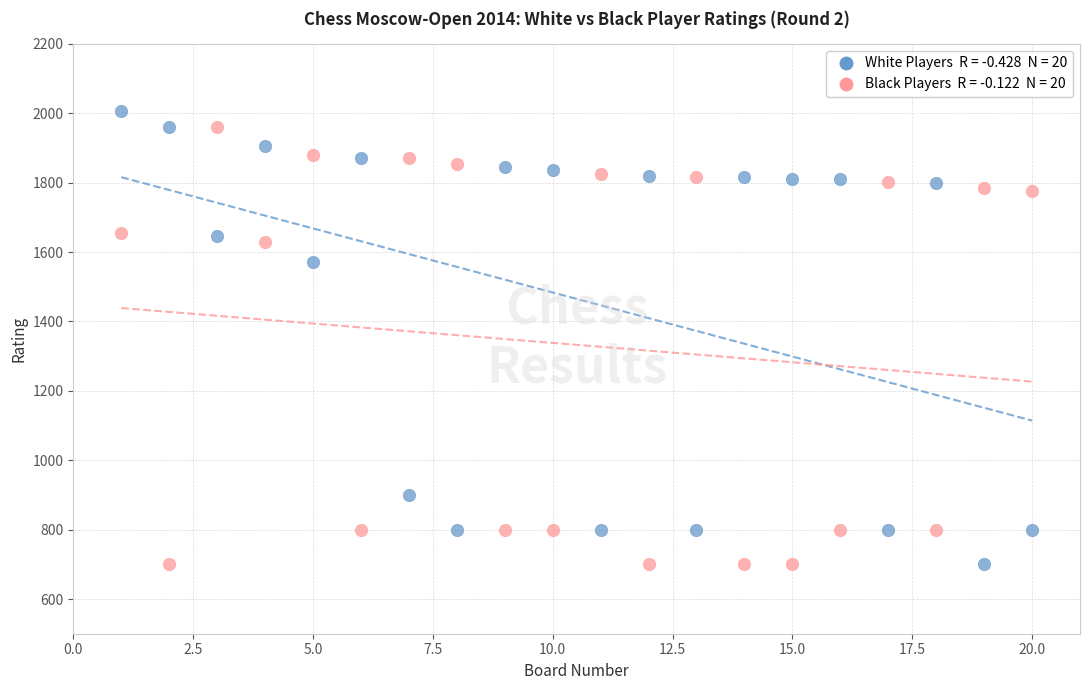

Across all series, what Y value is closest to 1354?

1572